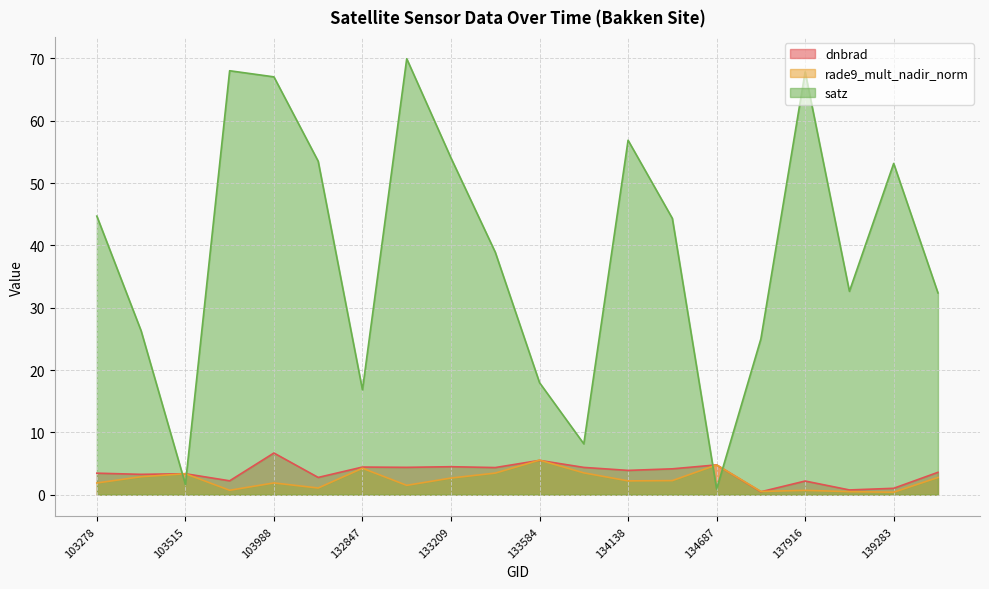

Rank the series by their maximum value, from lowest to highest.

rade9_mult_nadir_norm, dnbrad, satz